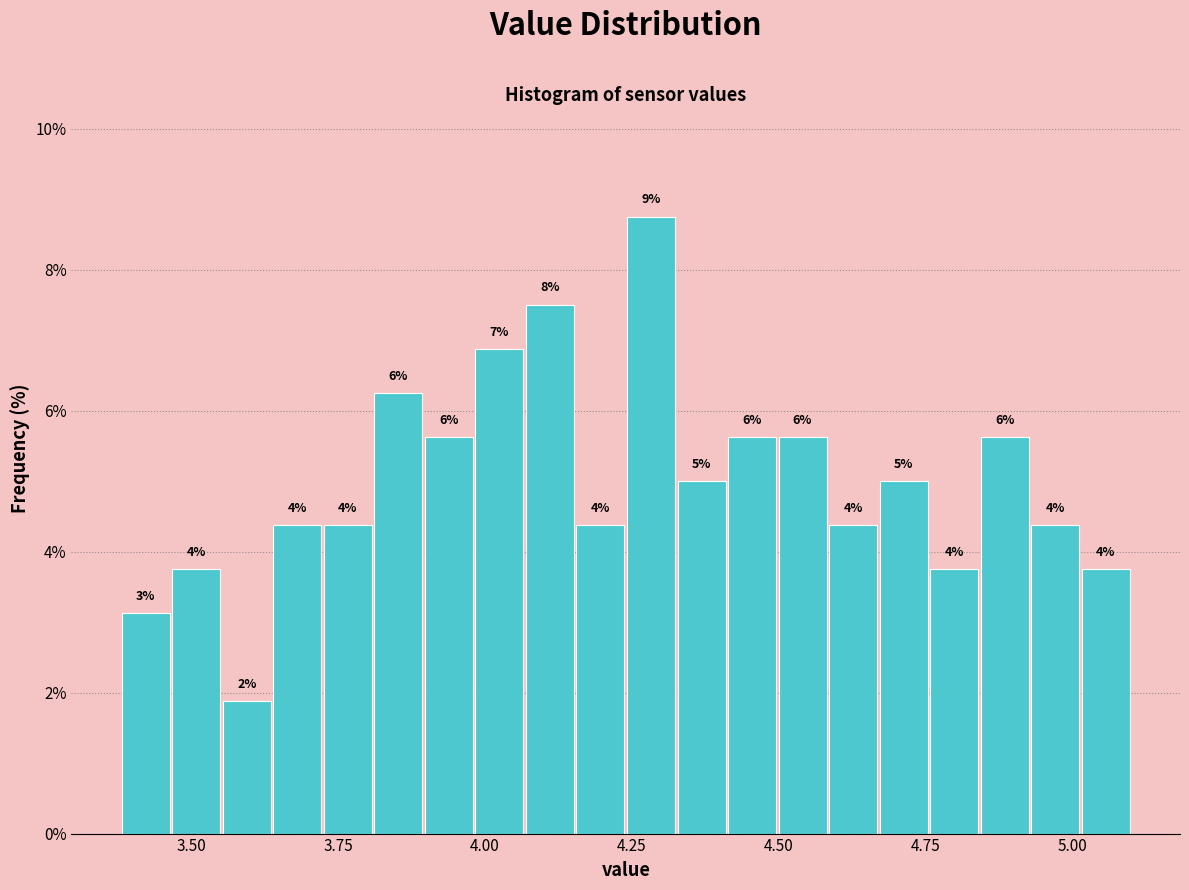

Read against the x-axis, roughly where is the centre of the tallest bar?

4.30